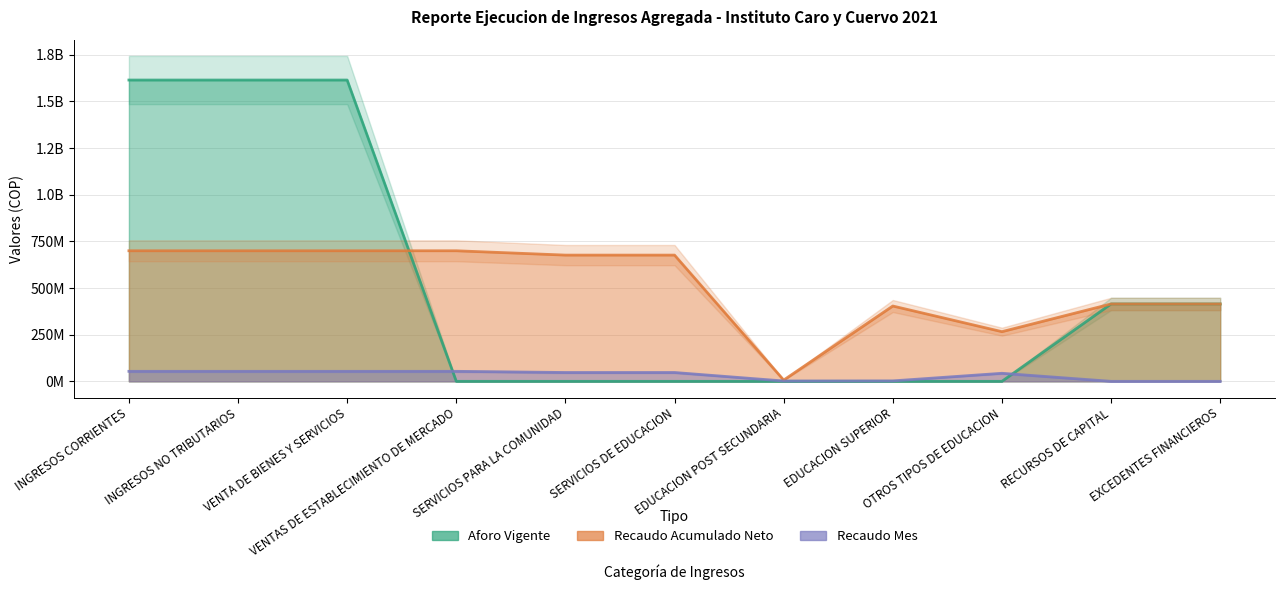

Which has a higher value, SERVICIOS PARA LA COMUNIDAD or SERVICIOS DE EDUCACION?

SERVICIOS PARA LA COMUNIDAD